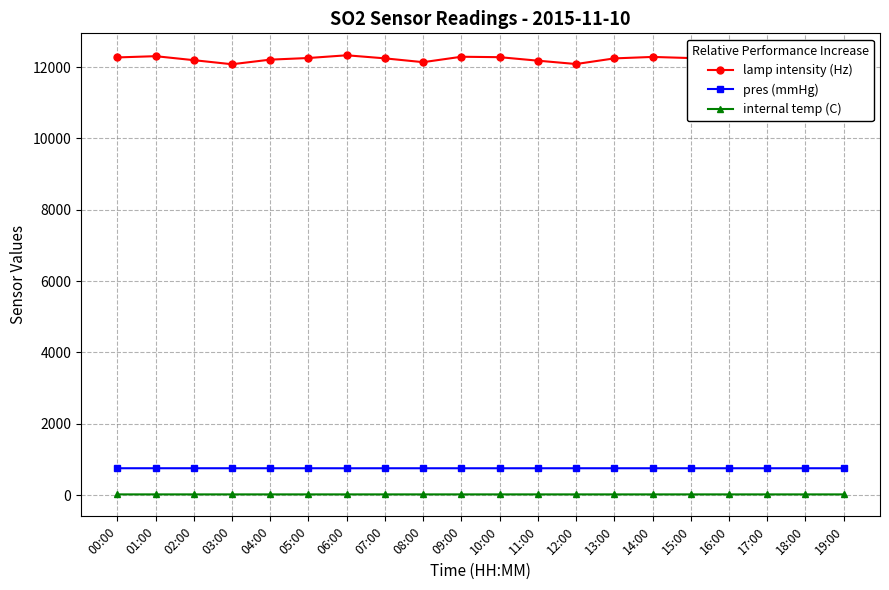

Rank the series by their maximum value, from lowest to highest.

internal temp (C), pres (mmHg), lamp intensity (Hz)